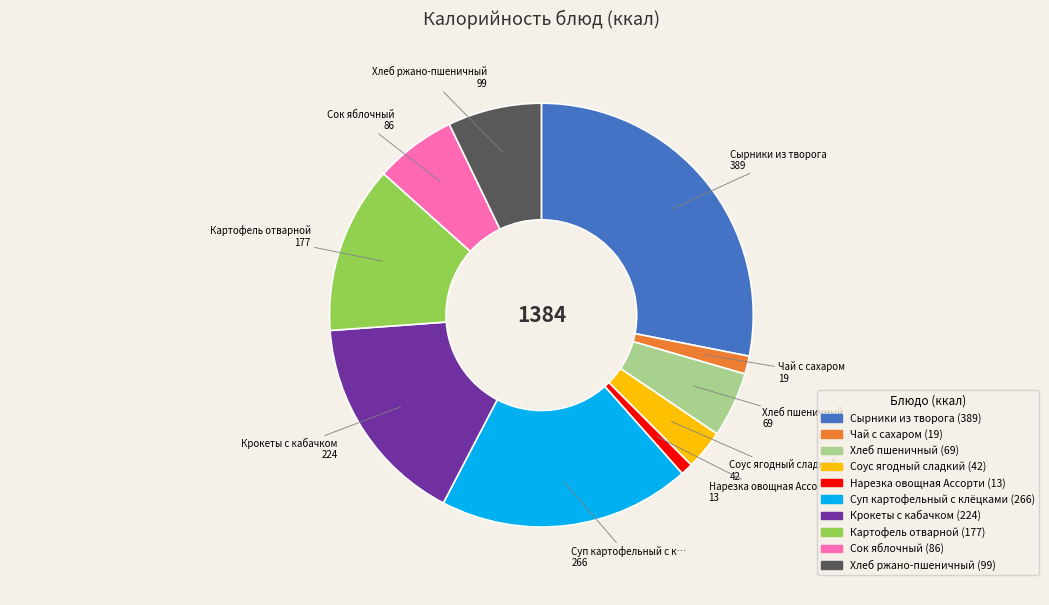

The Сырники из творога slice represents 13% of the pie. True or false?

False